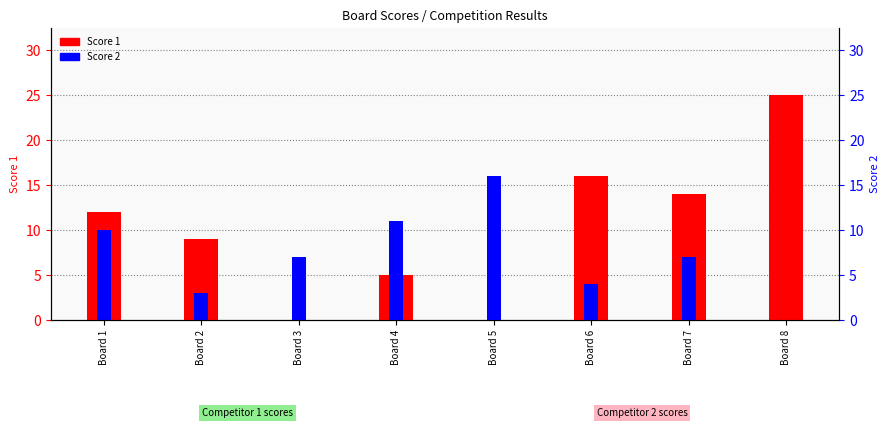

Count the number of data series in this chart.

2